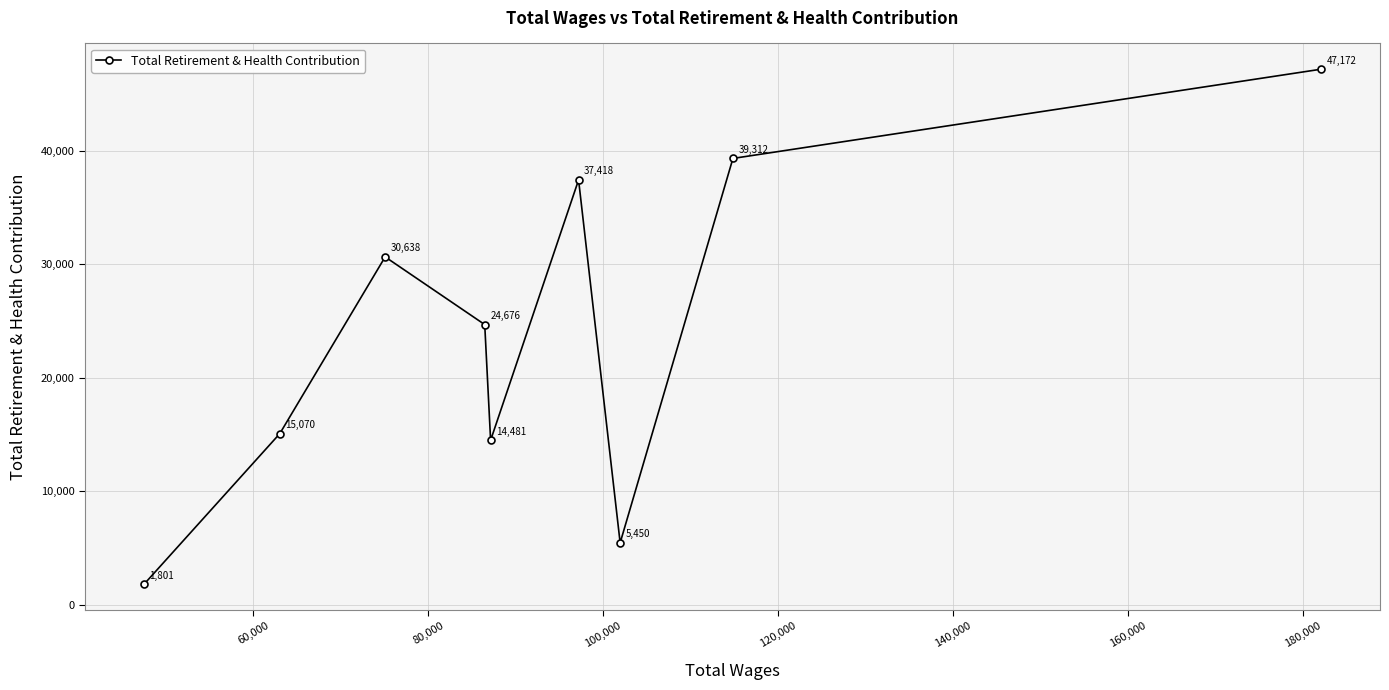

What is the sum of all values?

216018